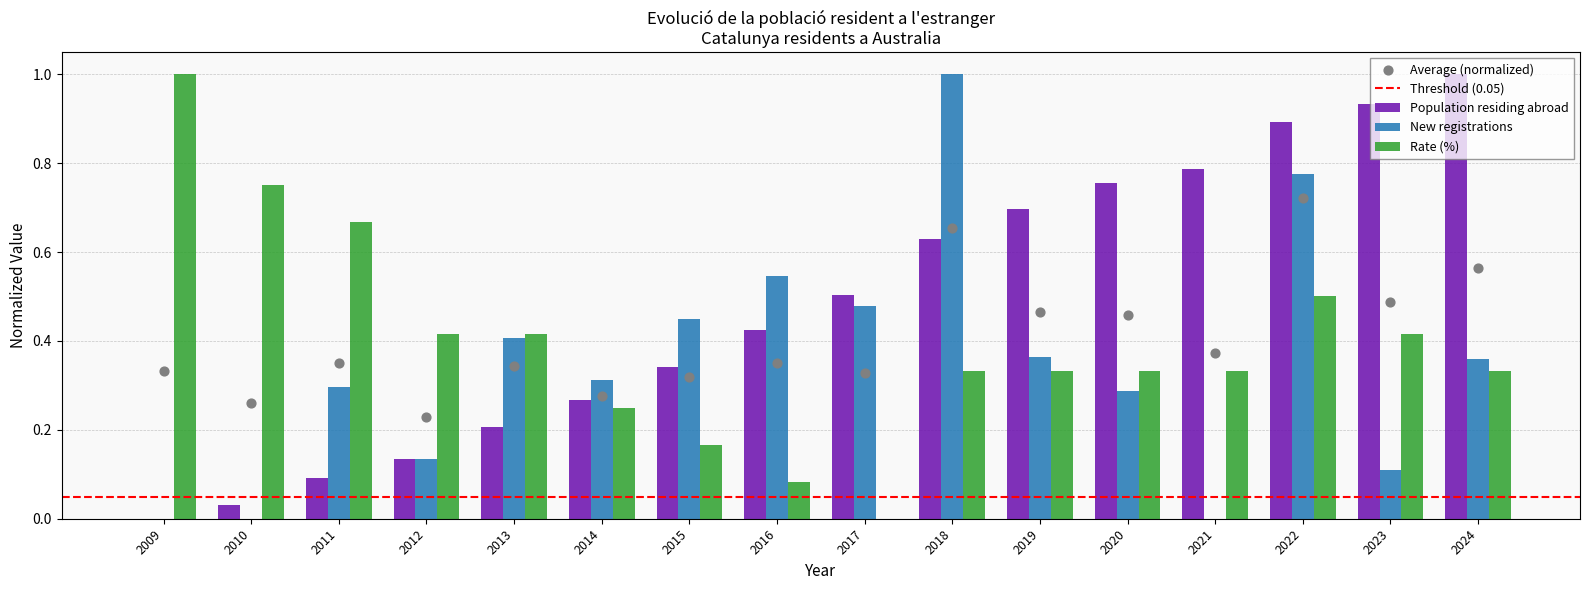

At how many categories does at least one series exceed 0?

16